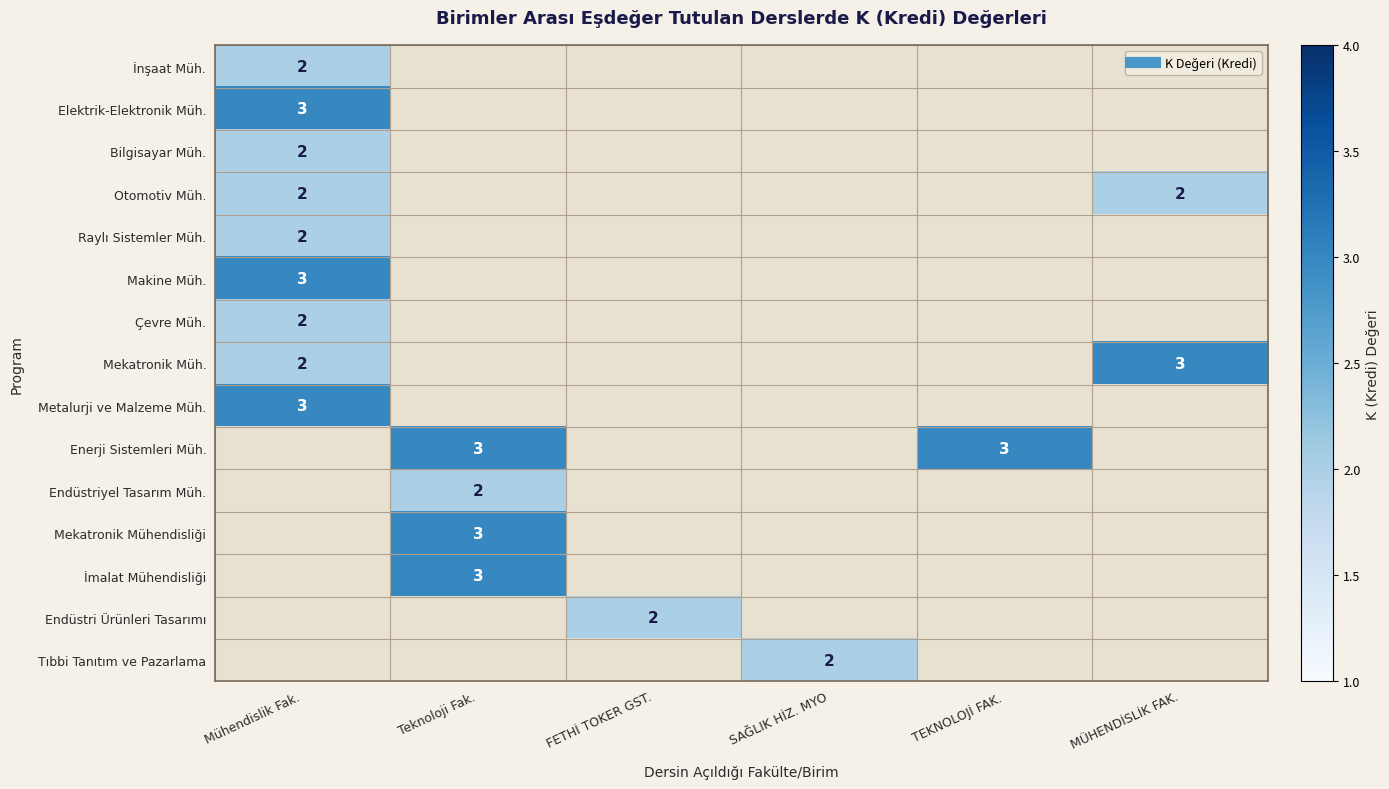

Between FETHİ TOKER GST. and SAĞLIK HİZ. MYO, which is larger?

SAĞLIK HİZ. MYO